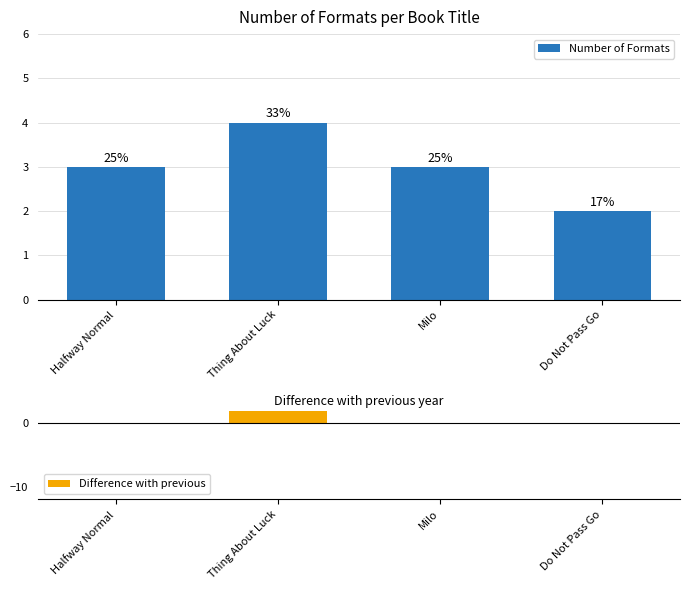

What is the difference between the Difference with previous values at Milo and Halfway Normal?

0.1